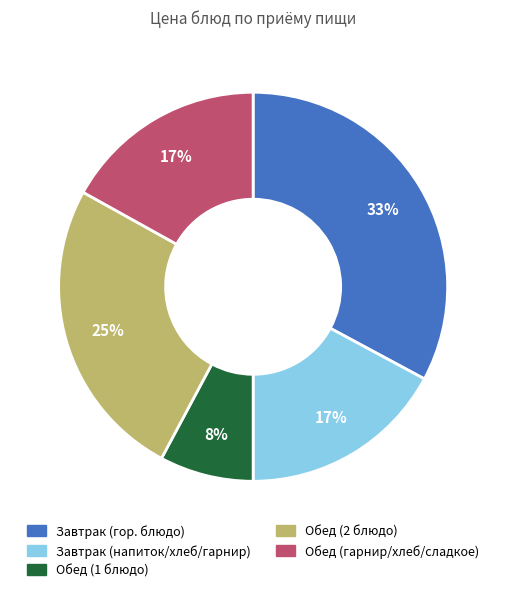

Is there a majority slice in this chart?

No